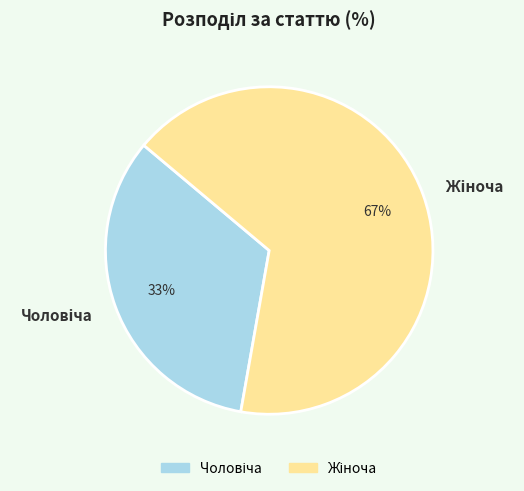

Count the number of slices in the pie.

2